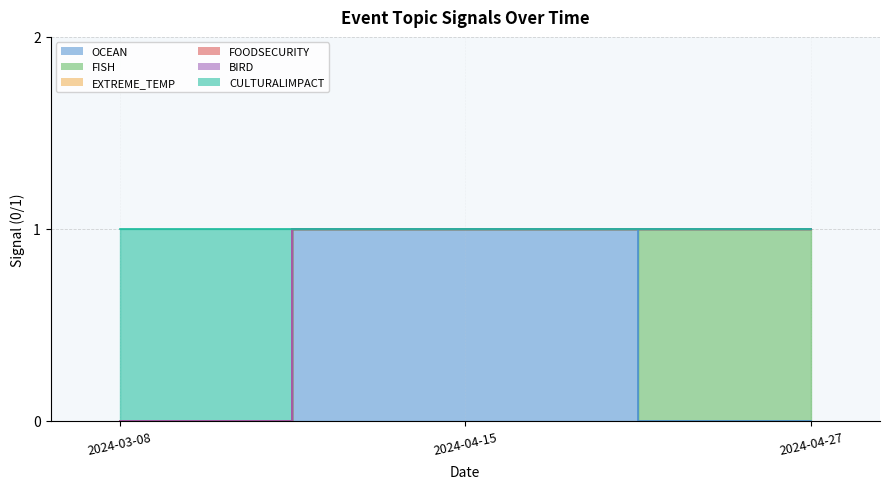

What is the total value across all series at 2024-03-08?

1